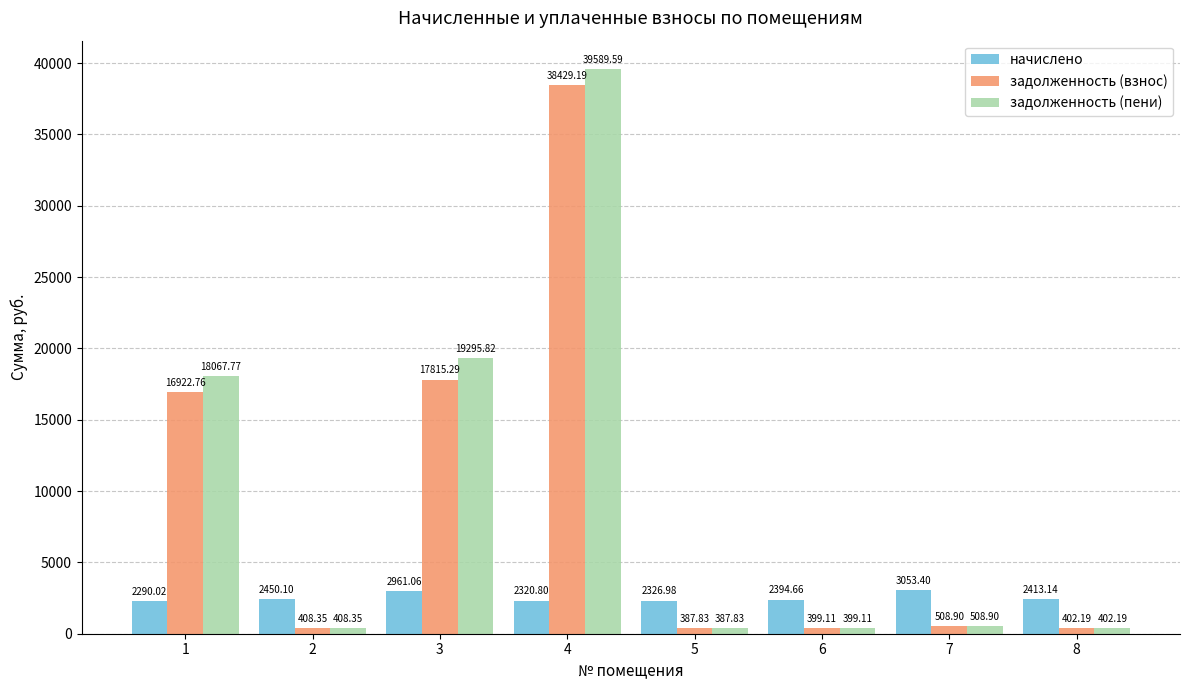

Is the value of задолженность (взнос) at 8 greater than the value of задолженность (пени) at 2?

No